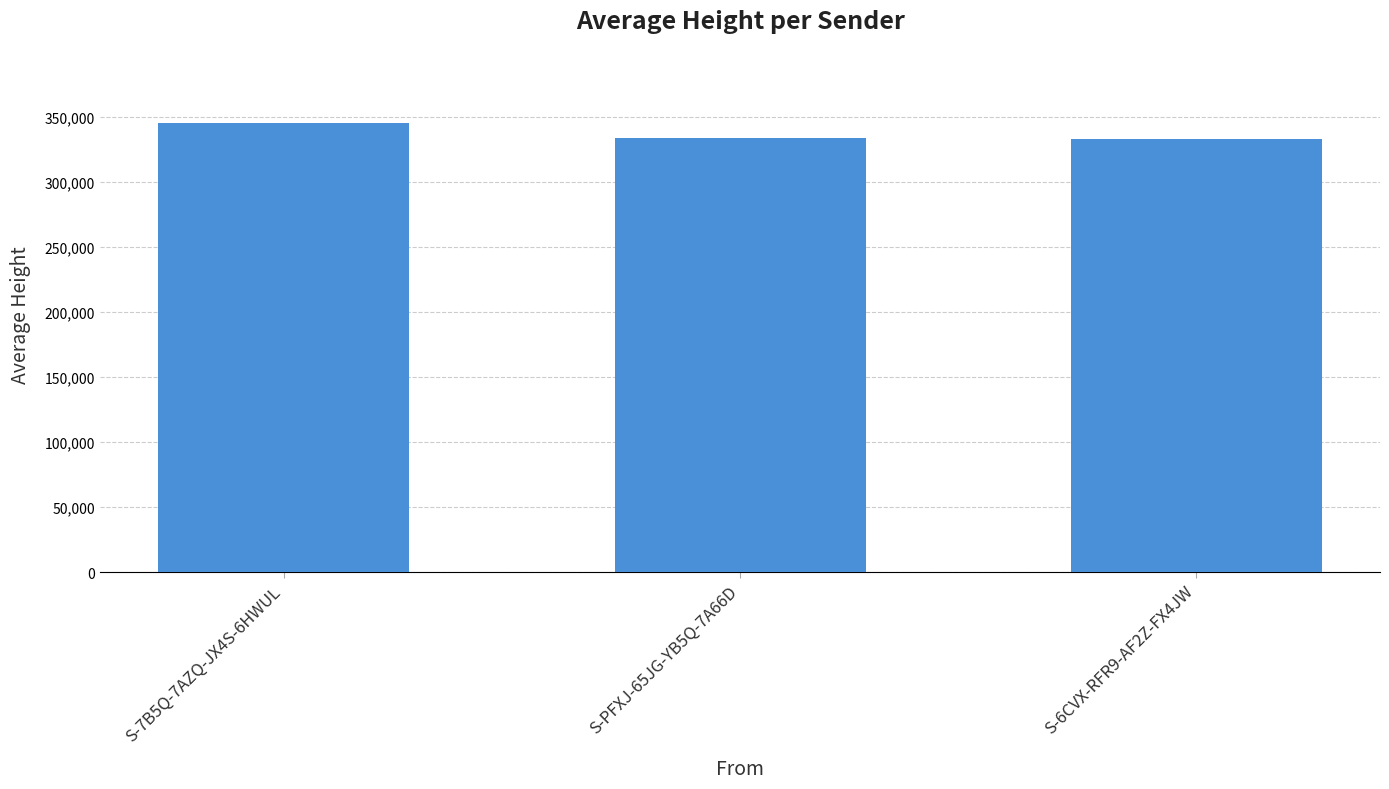

What is the minimum value shown in the chart?

333222